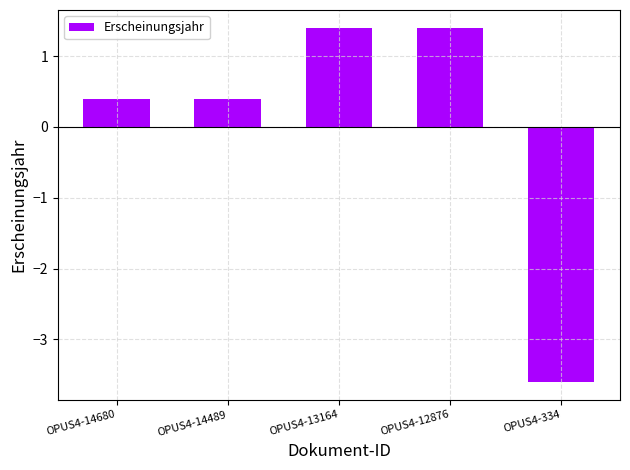

Count the number of values greater than 0.

4